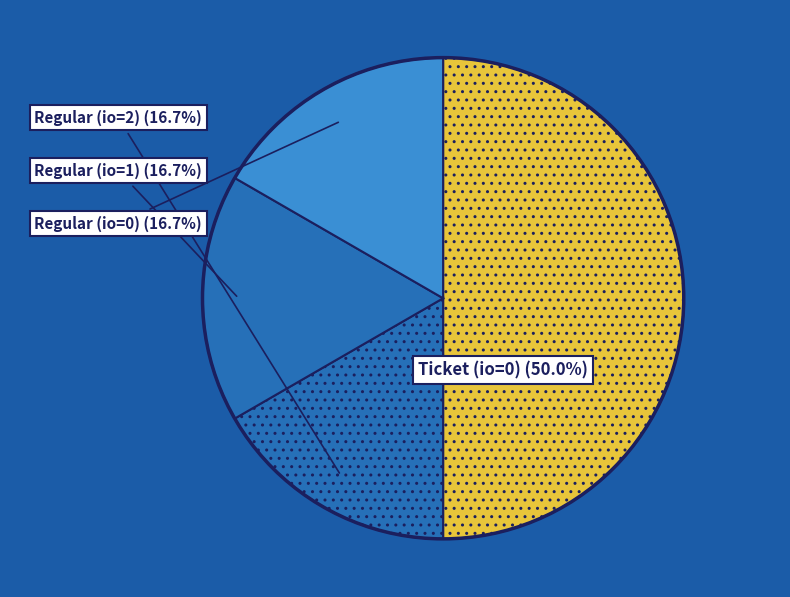

How many segments does this pie chart have?

4